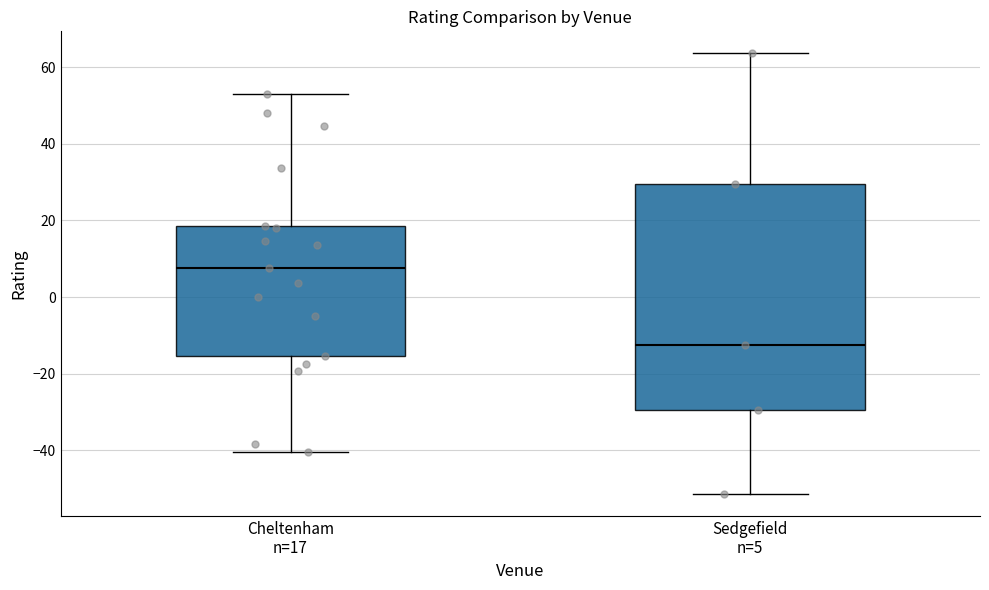

Reading left to right, transcribe this box plot: for each box, give where its median line is, the range the box spans, and where its two whiskers end, as read against the y-axis. The values are not printed on the chart, so give them approximately, as read against the axis.

Cheltenham n=17: median 8, box -16 to 18, whiskers -40 to 54
Sedgefield n=5: median -12, box -30 to 30, whiskers -52 to 64